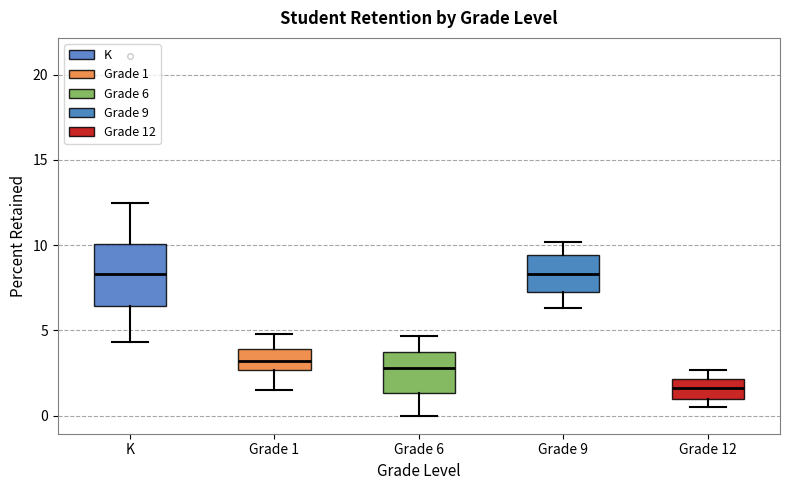

Which box is the tallest, from its lower edge to its upper edge?

K